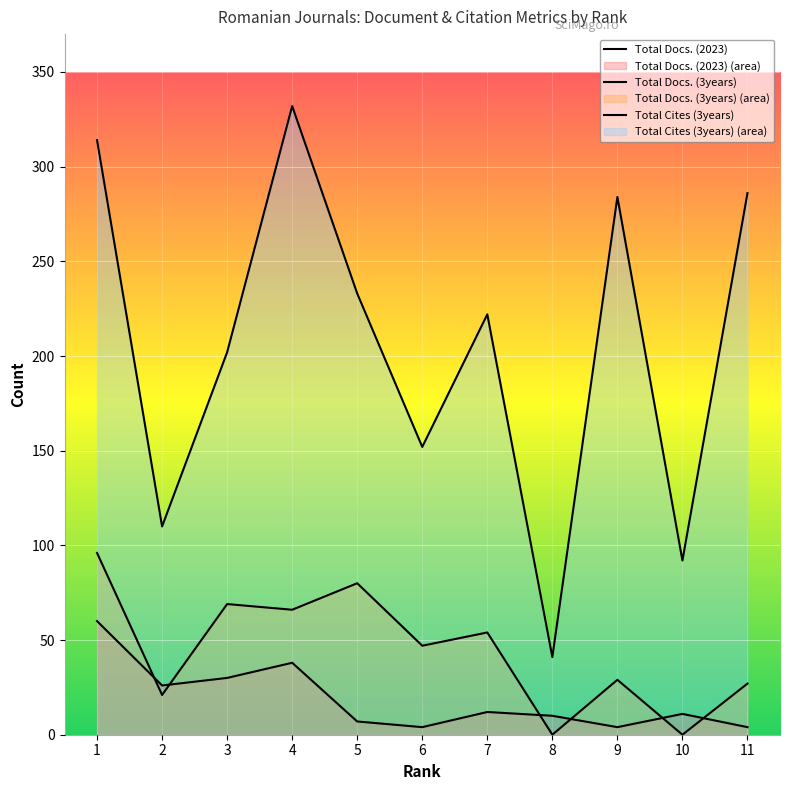

At which category is the sum across all series the highest?

1